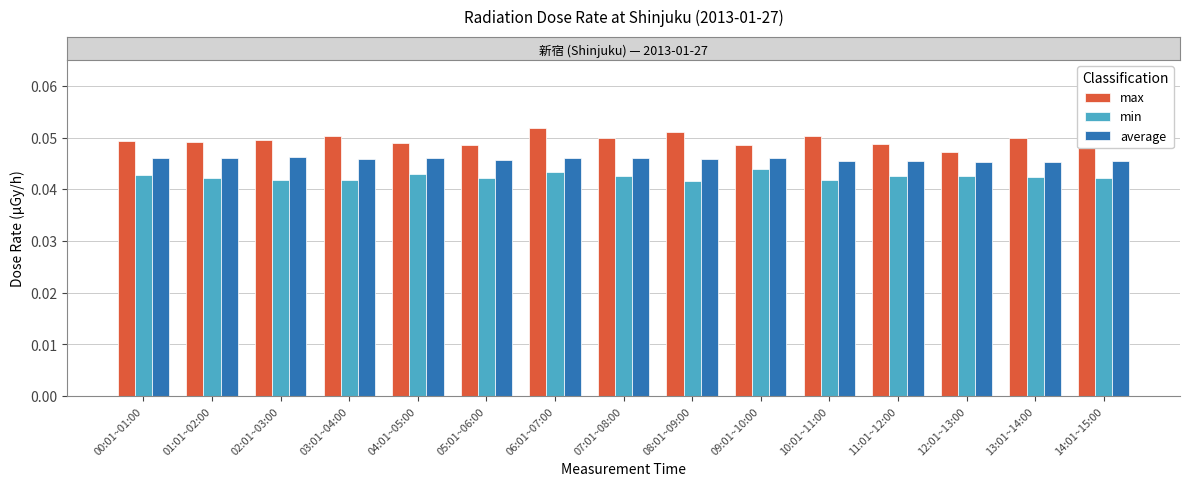

Is the value of average at 12:01~13:00 greater than the value of max at 01:01~02:00?

No